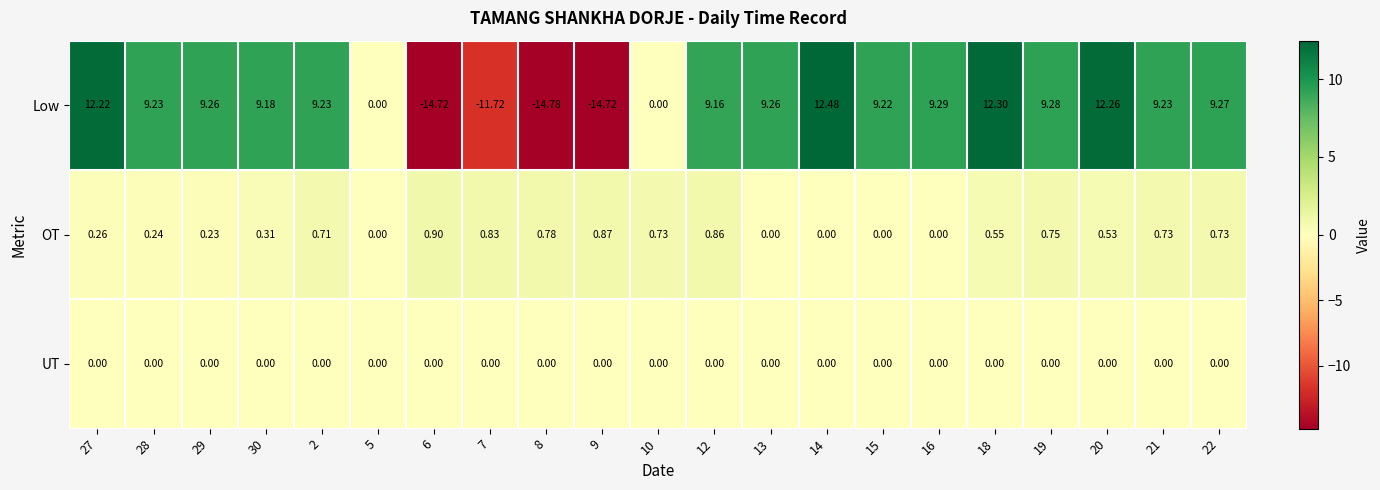

Which series has the largest range (max minus min)?

Low